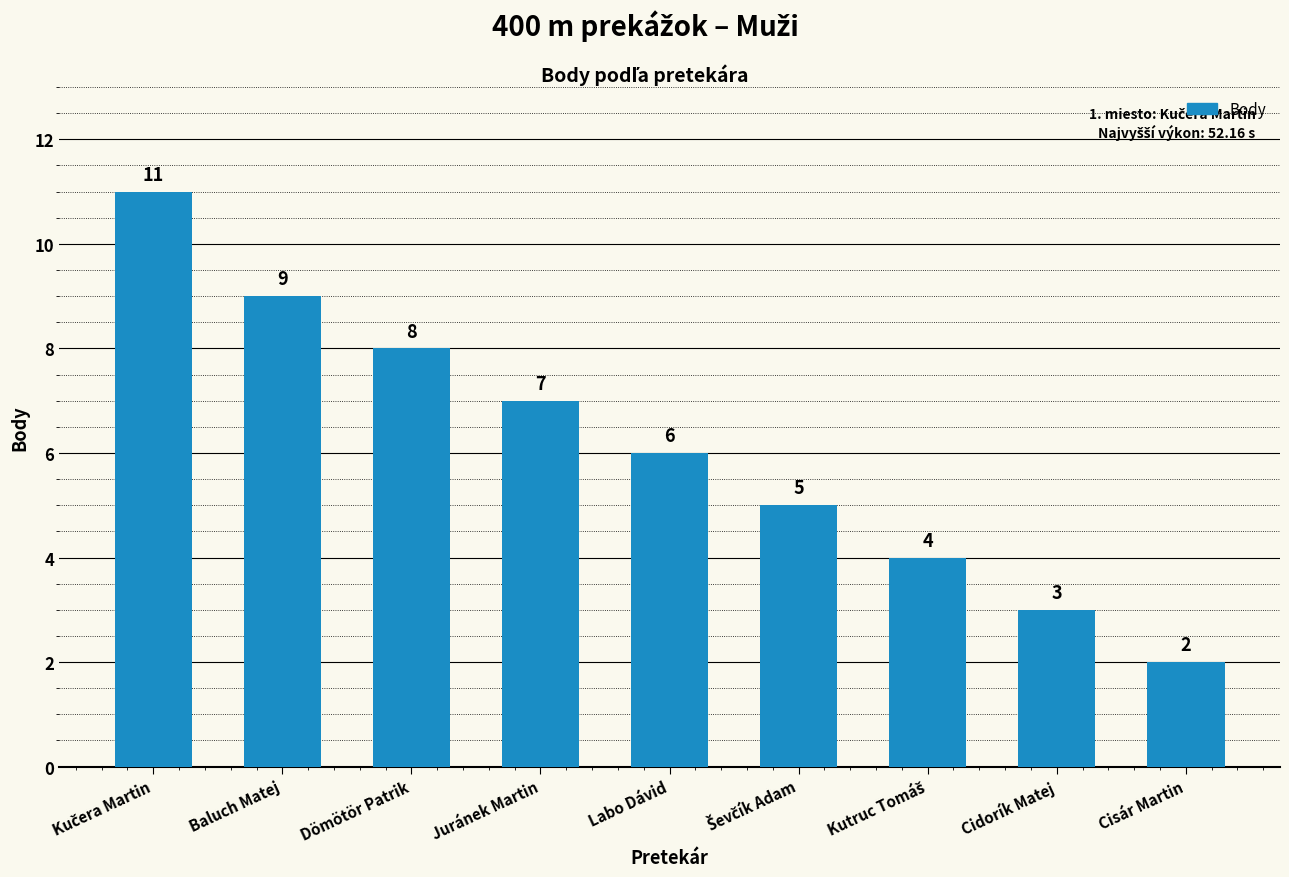

What is the sum of all values?

55